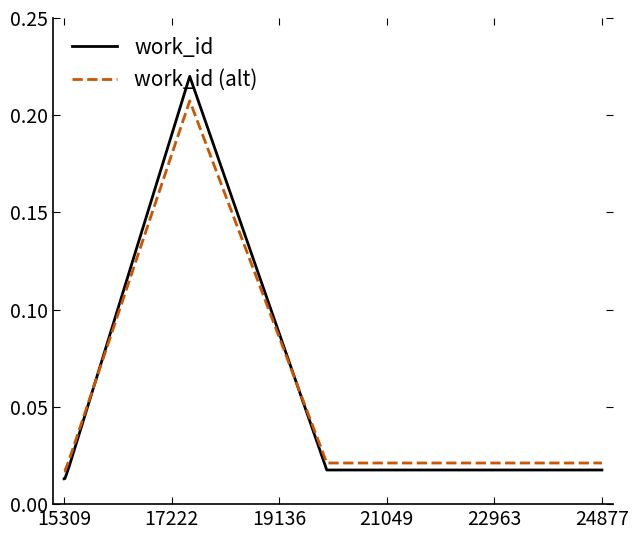

After their last crossing, which series has the higher values: work_id or work_id (alt)?

work_id (alt)